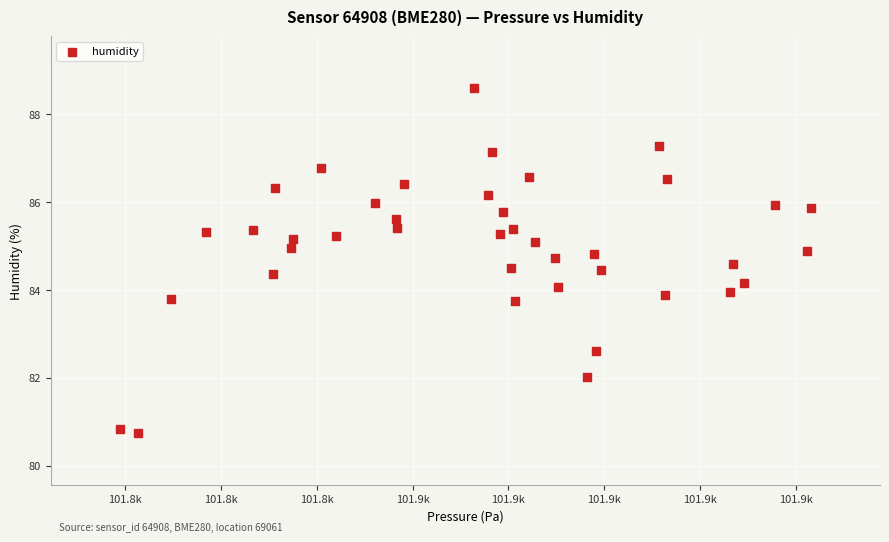

What is the range of X values (max minus min)?

72.1